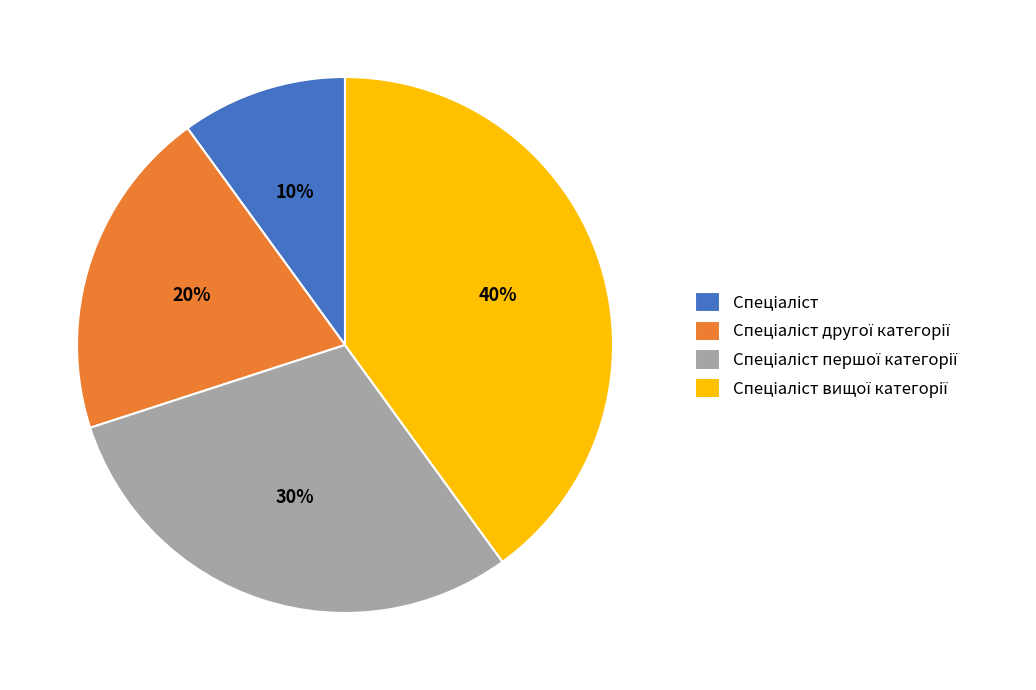

Is there a majority slice in this chart?

No